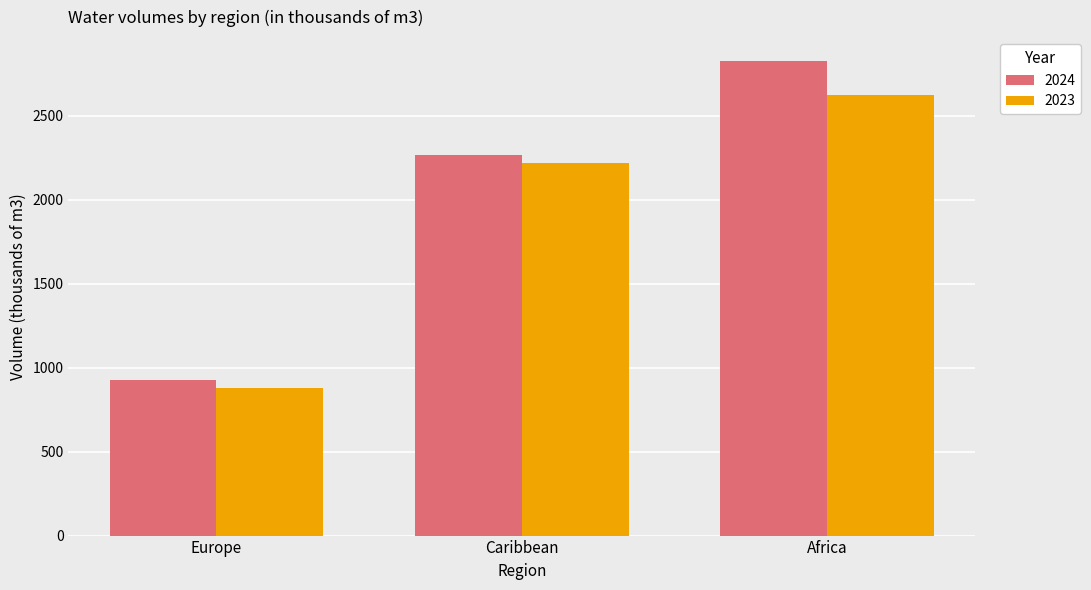

Which series has the largest total across all categories?

2024